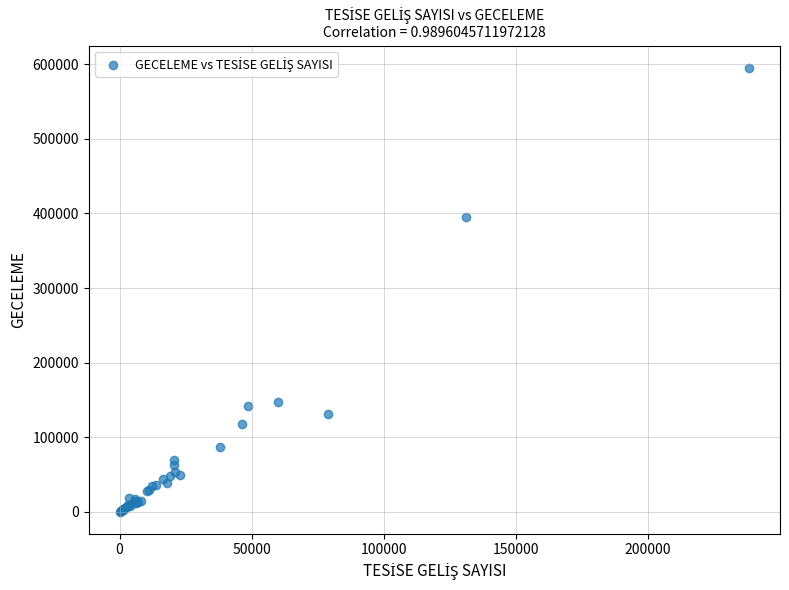

What Y value in the scatter plot is closest to 297869?

395394